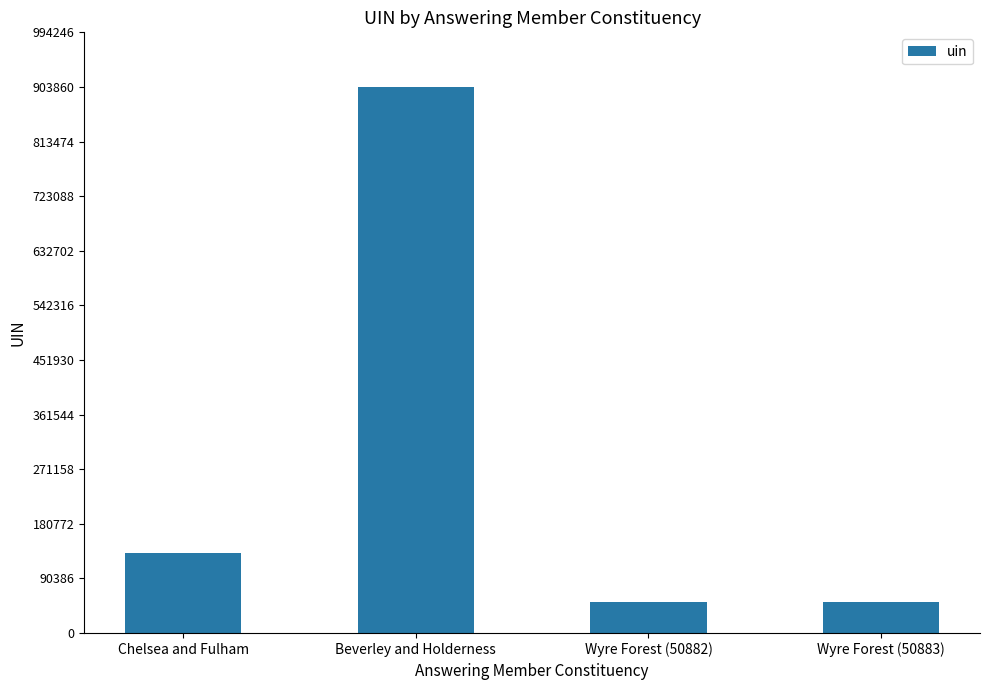

What is the smallest value displayed?

50882